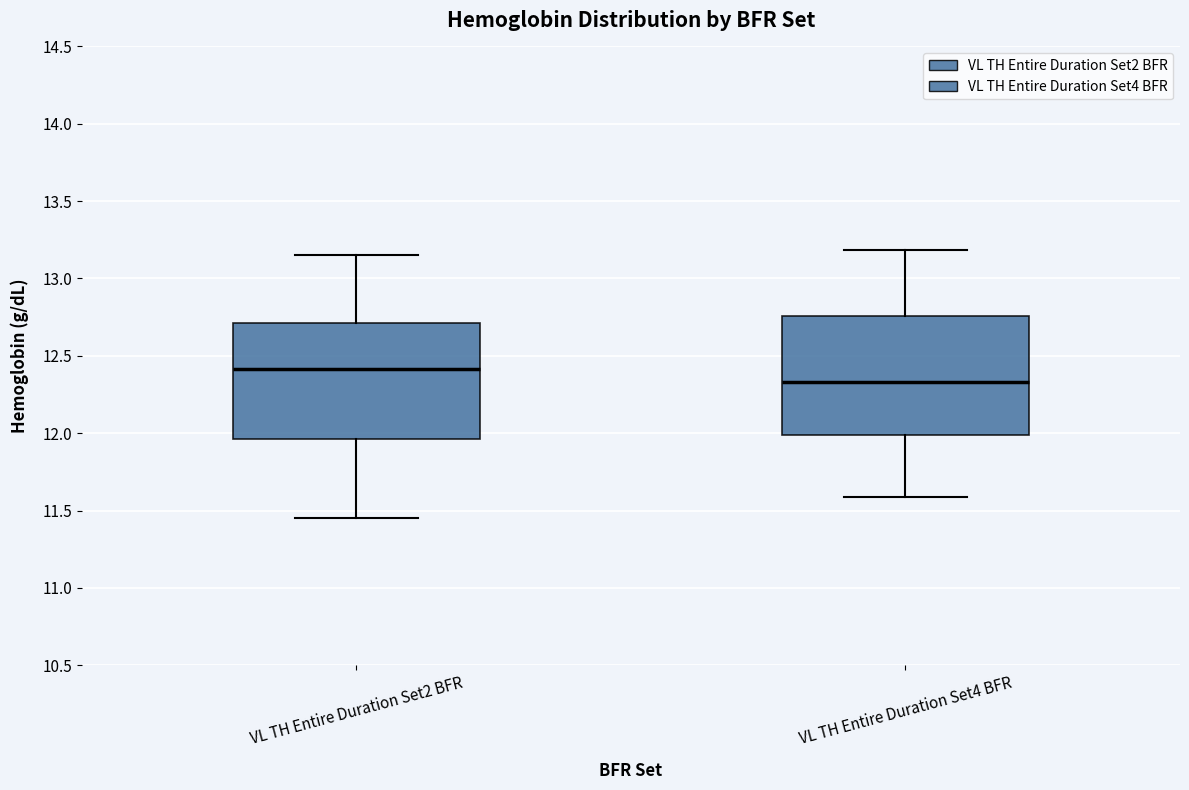

Reading left to right, read every box against the y-axis: the position of its median line, the range the box covers, and the ends of its whiskers. The values are not printed on the chart, so give them approximately, as read against the axis.

VL TH Entire Duration Set2 BFR: median 12.40, box 11.95 to 12.70, whiskers 11.45 to 13.15
VL TH Entire Duration Set4 BFR: median 12.35, box 12.00 to 12.75, whiskers 11.60 to 13.20